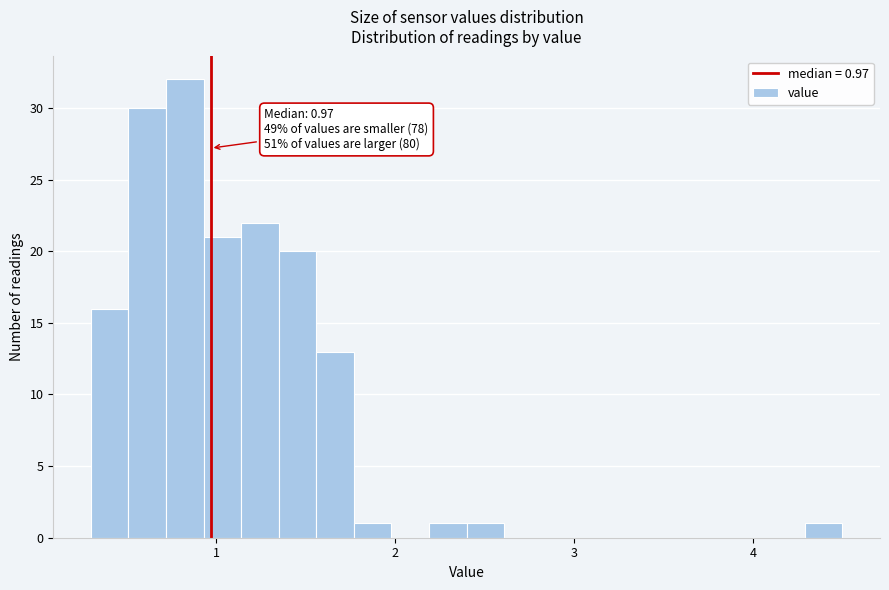

Around what value on the x-axis is the tallest bar? Give the approximate position of its centre, as read against the axis.

0.8